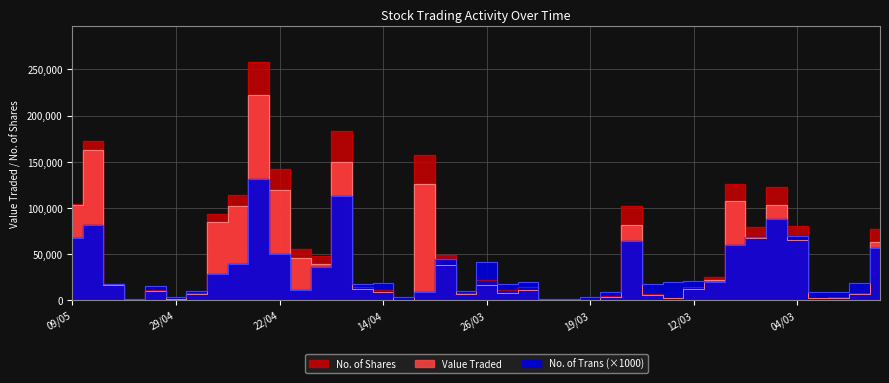

After their last crossing, which series has the higher values: No. of Trans or Value Traded?

Value Traded